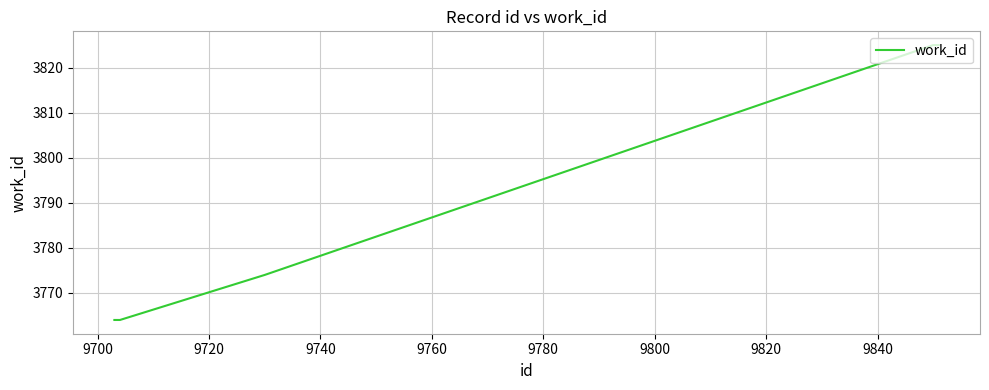

What is the difference between the second highest and minimum values?

61